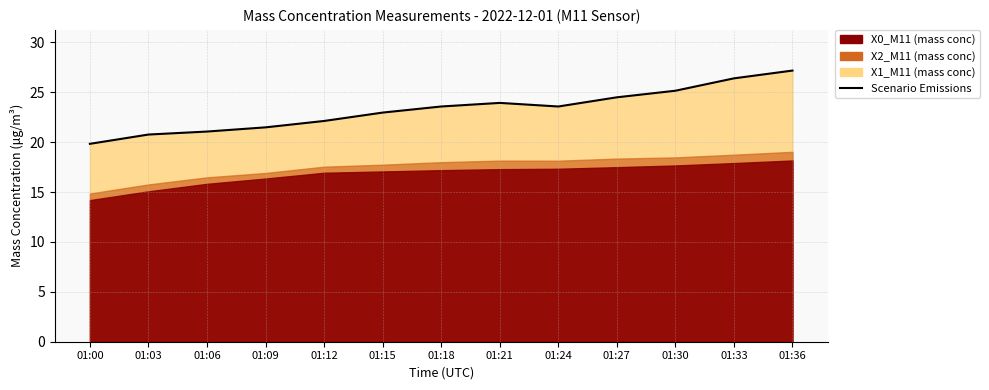

Reading left to right, list all the values displayed in this chart.

01:00=19.8	01:03=20.8	01:06=21.1	01:09=21.5	01:12=22.1	01:15=23.0	01:18=23.6	01:21=23.9	01:24=23.6	01:27=24.5	01:30=25.1	01:33=26.4	01:36=27.2